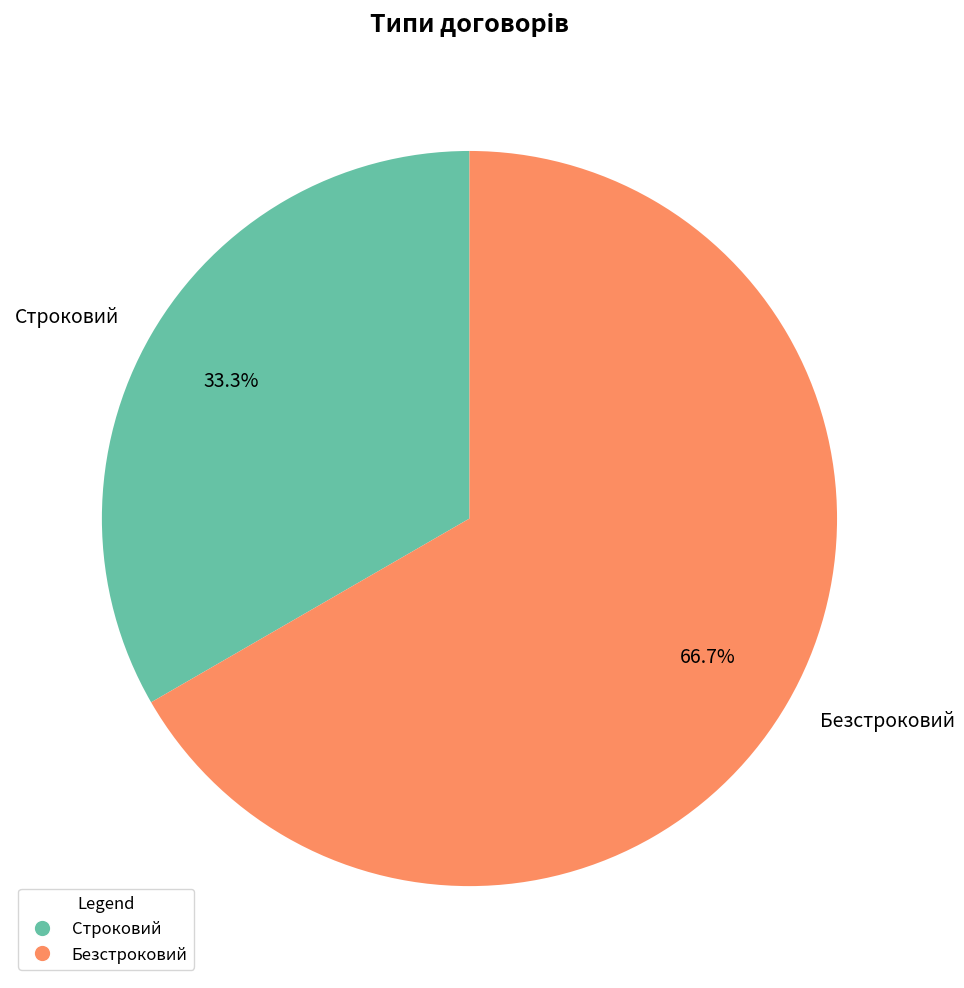

What is the ratio of the value at Безстроковий to the value at Строковий?

2.0